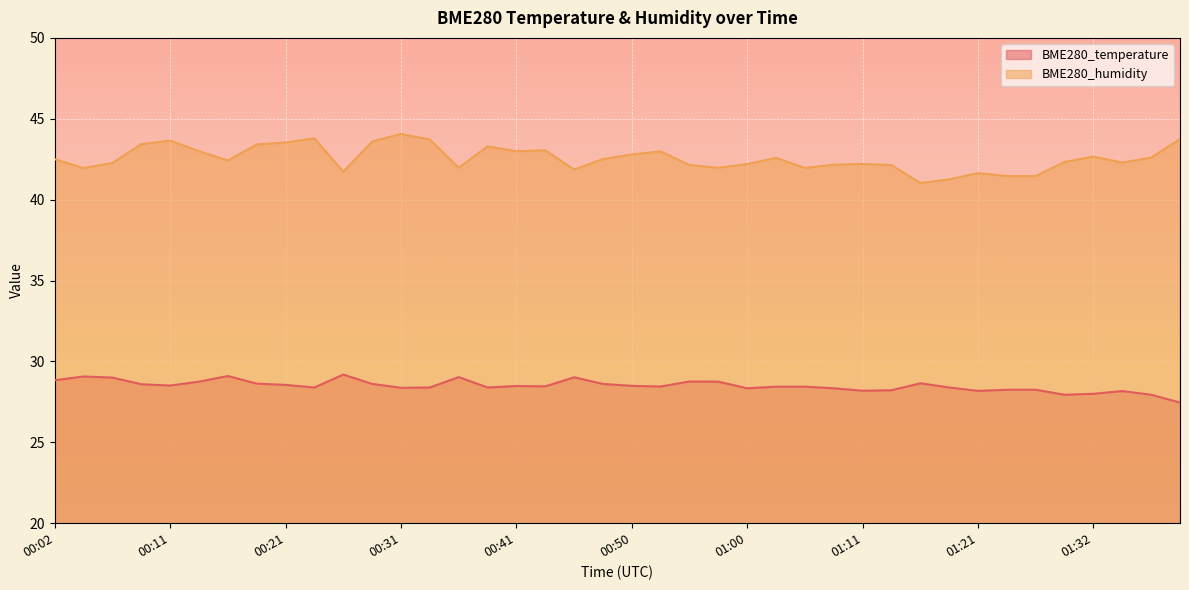

The value of BME280_temperature at 01:11 is 45.0. True or false?

False